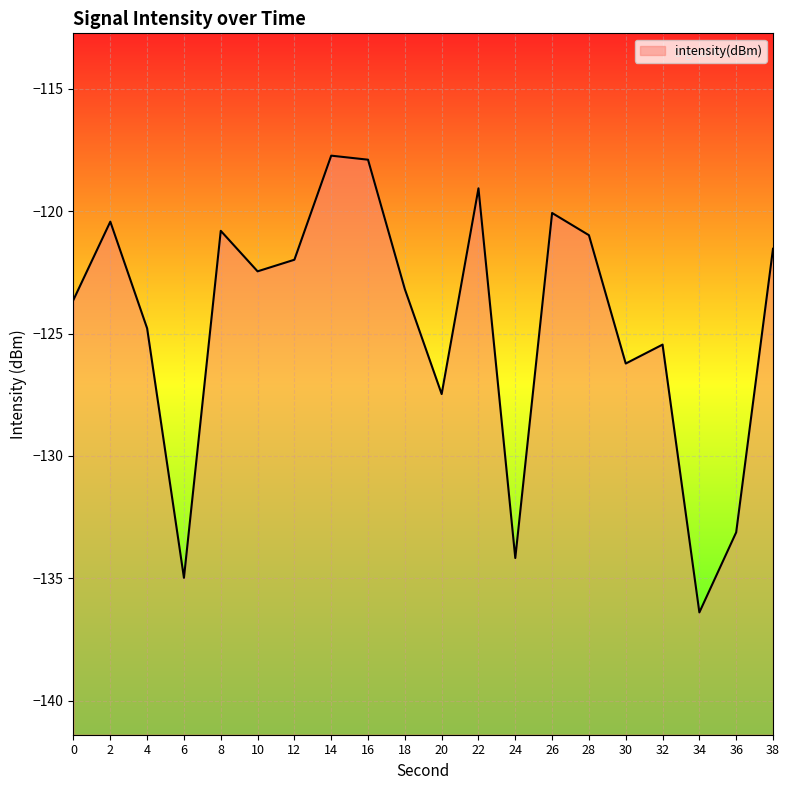

Reading right to left, list all the values displayed in this chart.

38=-121.5	36=-133.1	34=-136.4	32=-125.4	30=-126.2	28=-121.0	26=-120.1	24=-134.2	22=-119.1	20=-127.5	18=-123.2	16=-117.9	14=-117.7	12=-122.0	10=-122.5	8=-120.8	6=-135.0	4=-124.8	2=-120.4	0=-123.6